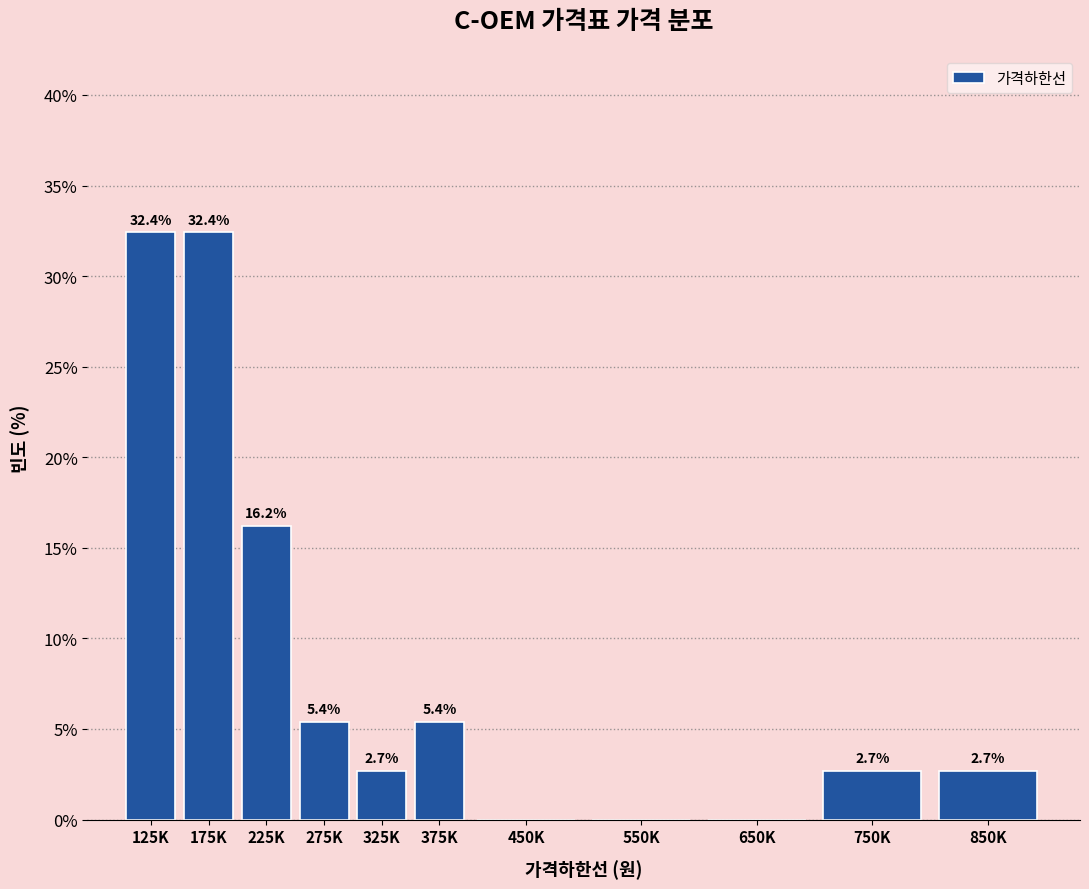

Reading right to left, list all the values displayed in this chart.

850K=2.7	750K=2.7	650K=0.0	550K=0.0	450K=0.0	375K=5.4	325K=2.7	275K=5.4	225K=16.2	175K=32.4	125K=32.4